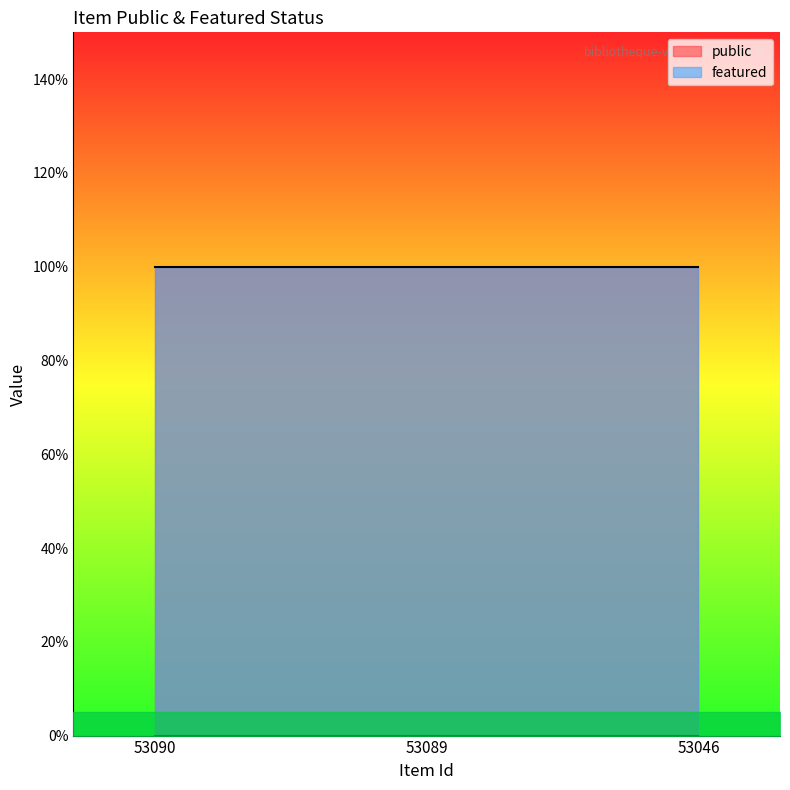

The public series shows 0 at 53089. True or false?

False